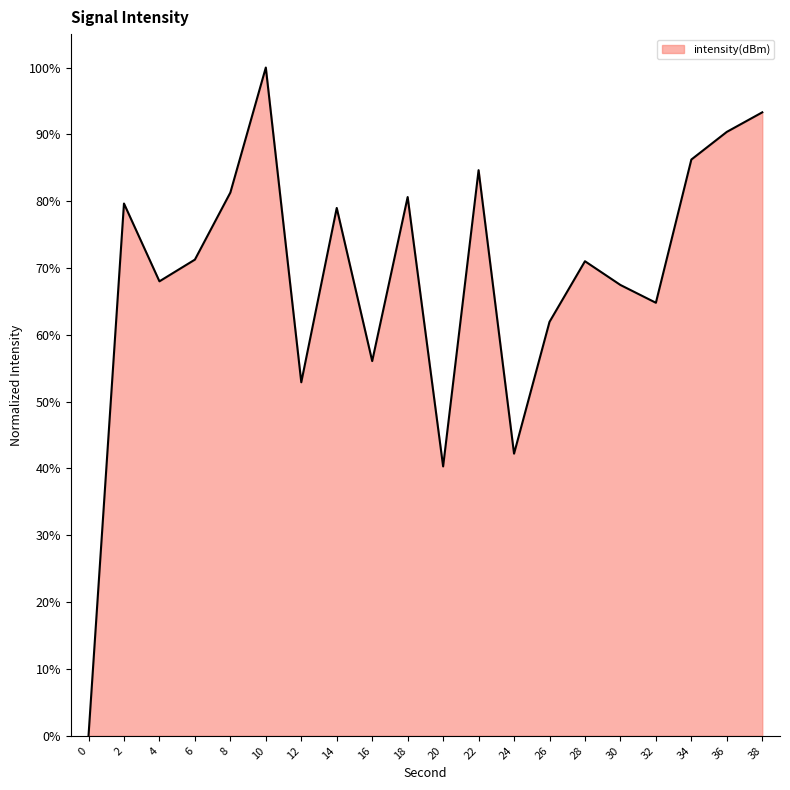

What is the sum of the values at 8 and 2?

160.9